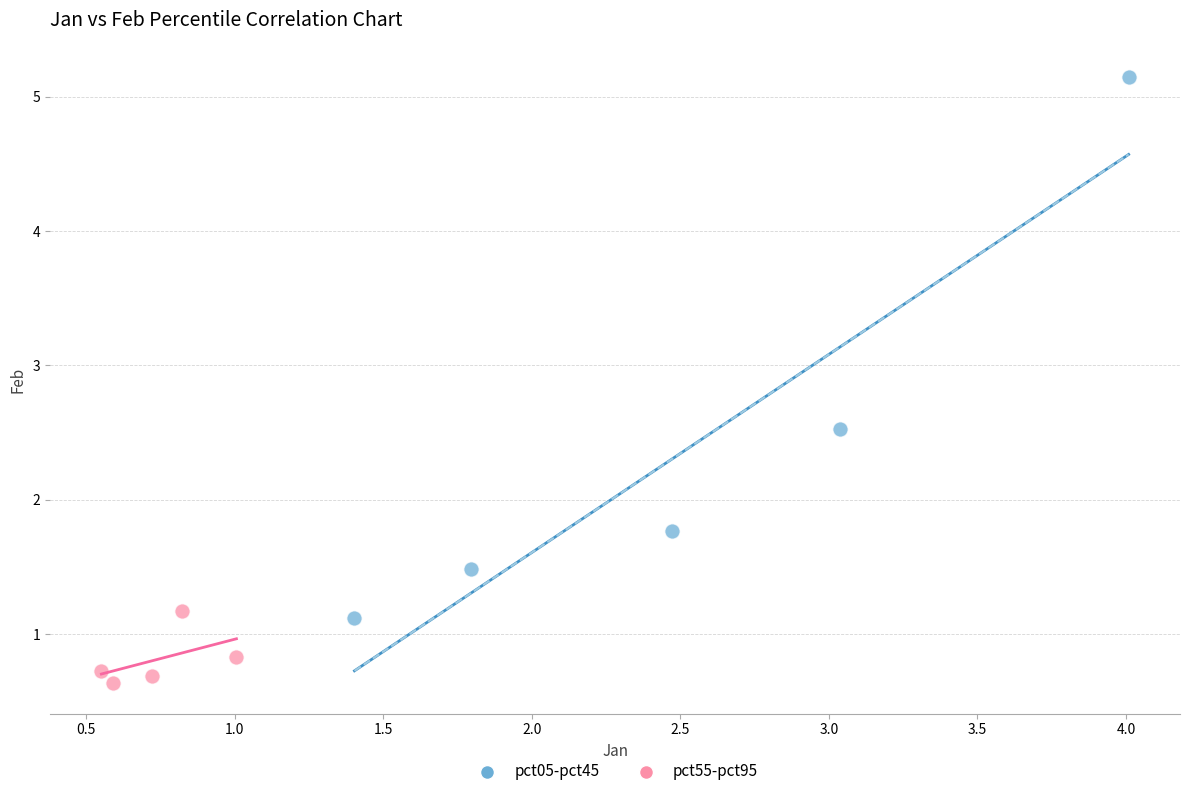

Which series reaches the maximum Y coordinate?

pct05-pct45